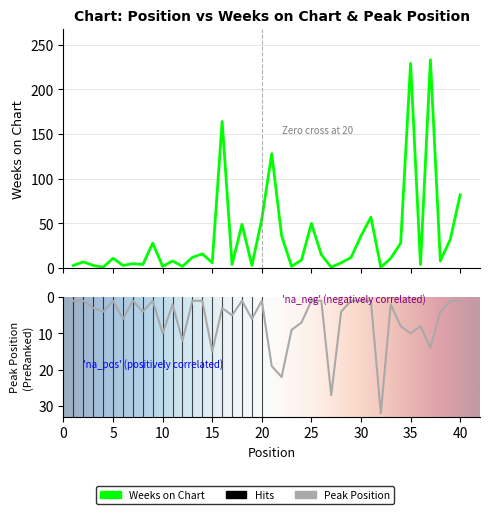

In Peak Position, how many points are lower than both neighbors (excluding endpoints)?

9